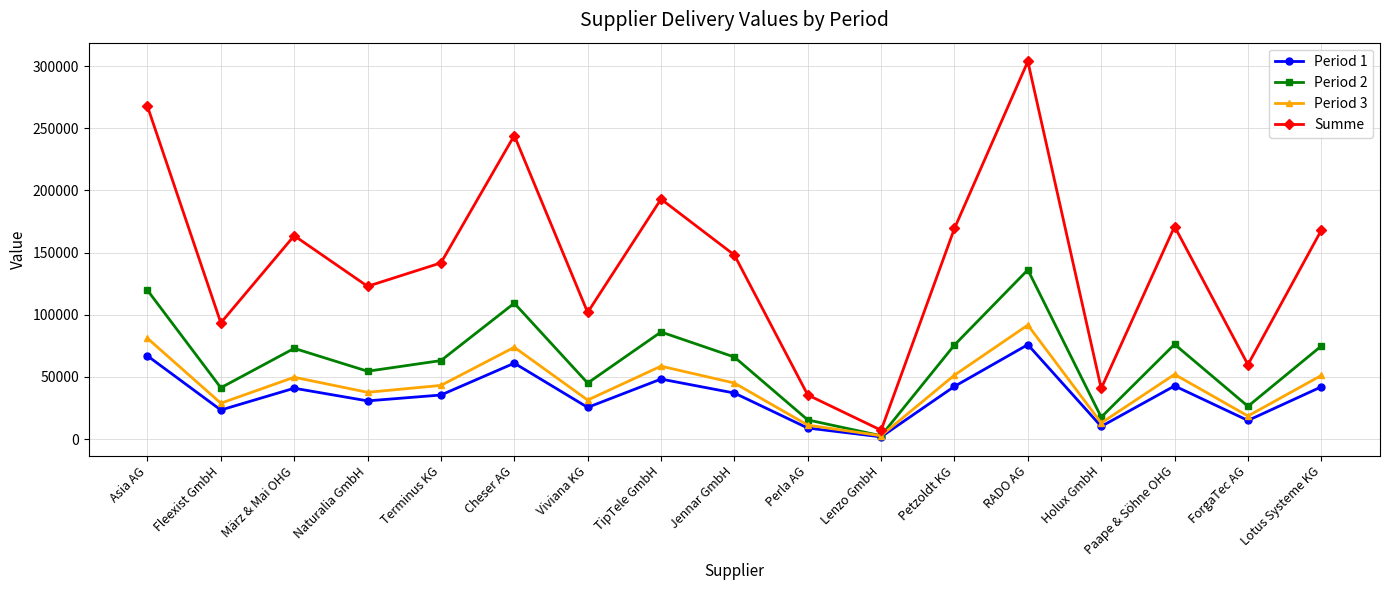

How many distinct data groups are displayed?

4